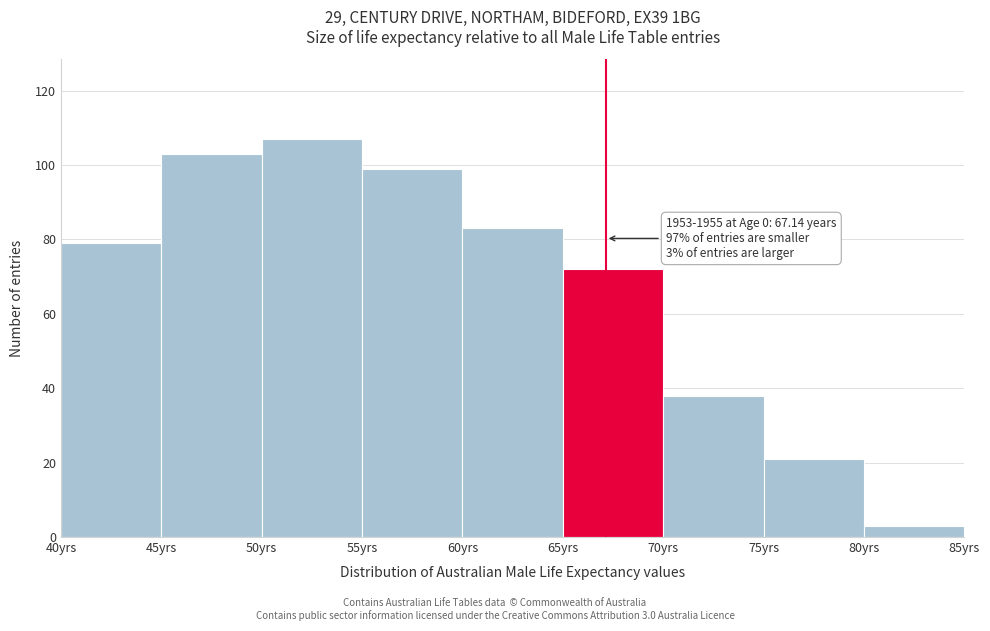

Which range on the x-axis has the tallest bar?

50 to 55